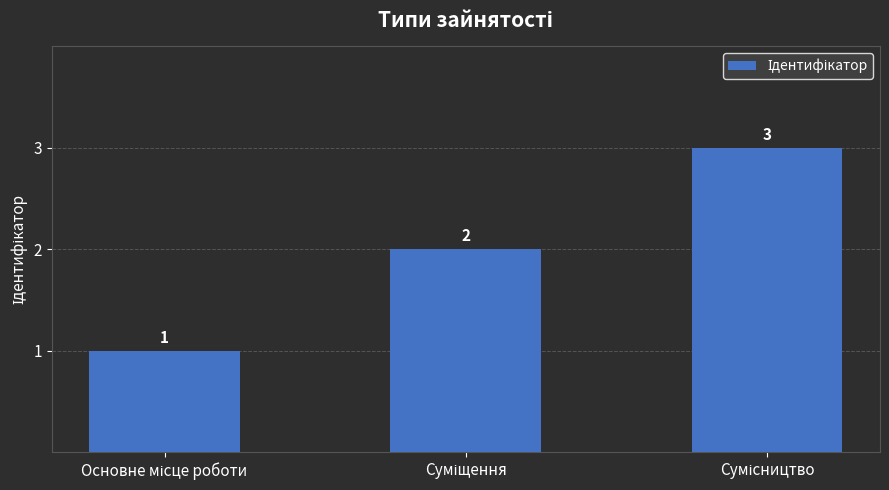

What is the difference between the maximum and second lowest values?

1